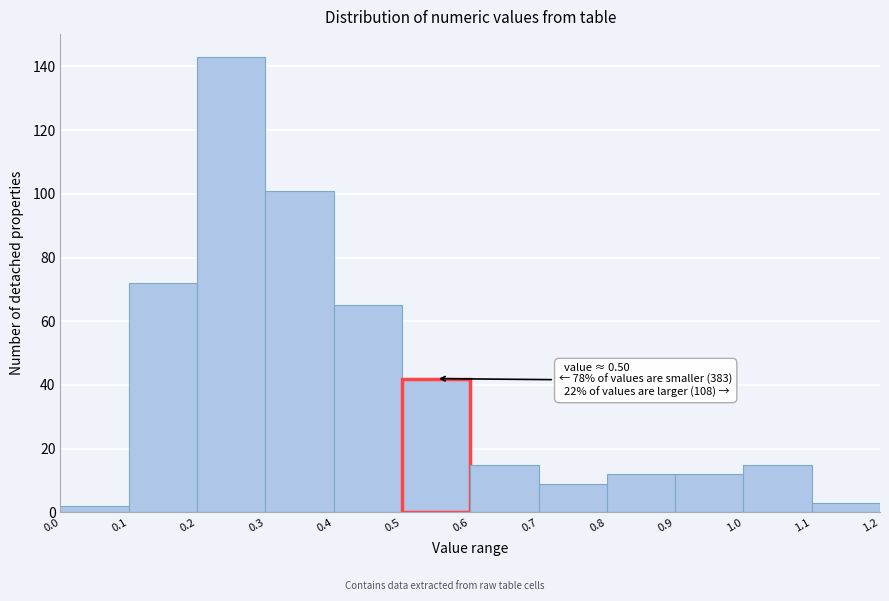

Over which range of the x-axis is the bar tallest?

0.2 to 0.3